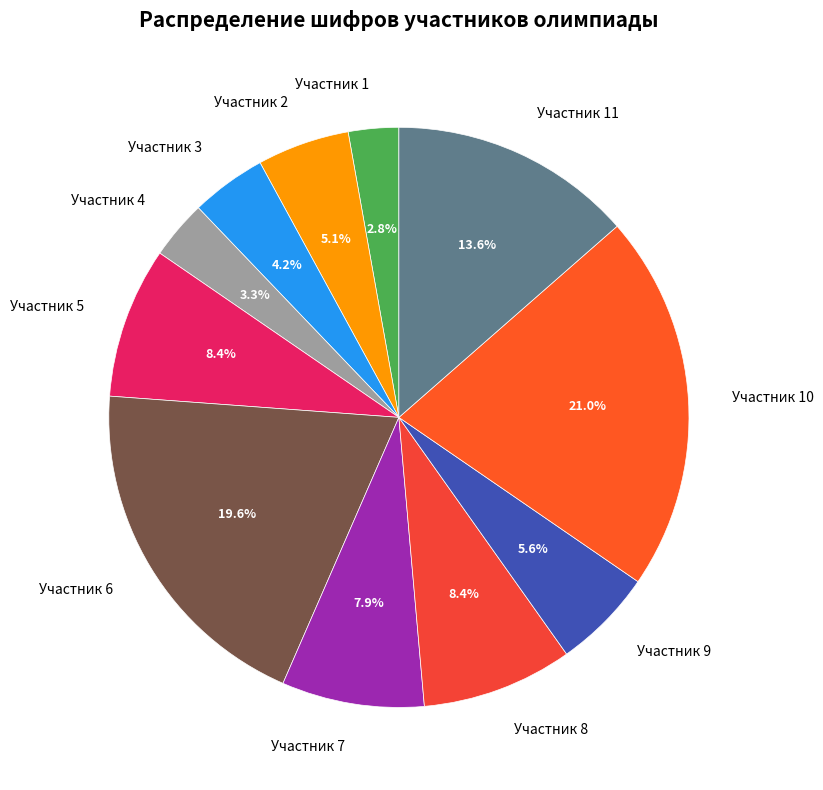

Which slice is the largest?

Участник 10